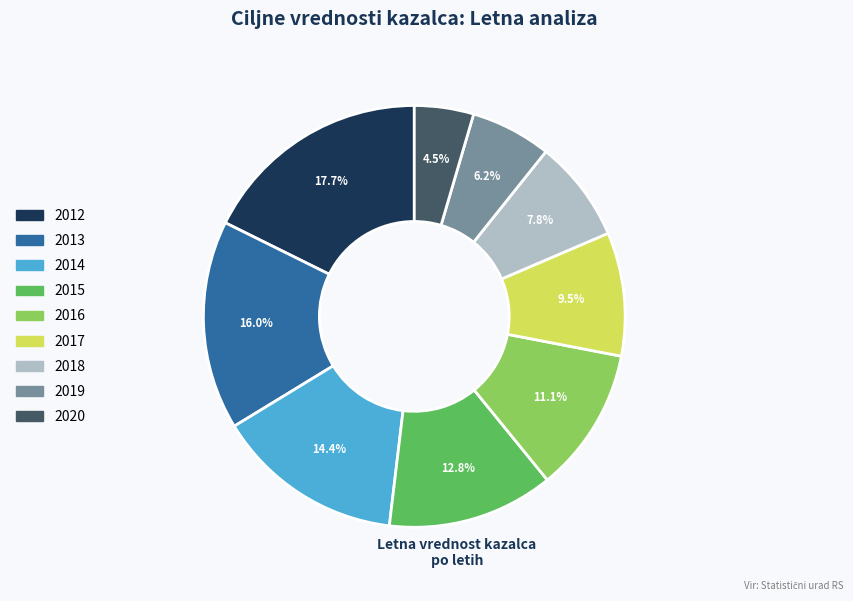

How many slices are in this pie chart?

9